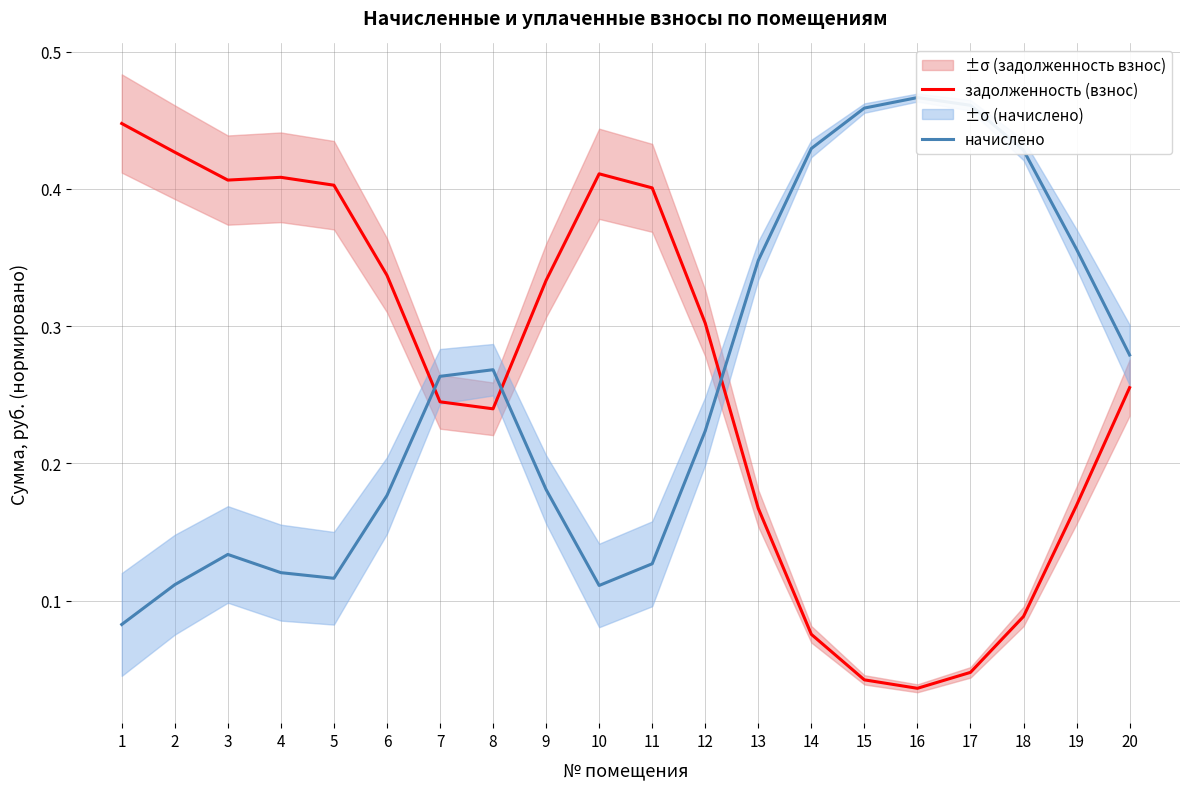

At which label does начислено reach its minimum?

1